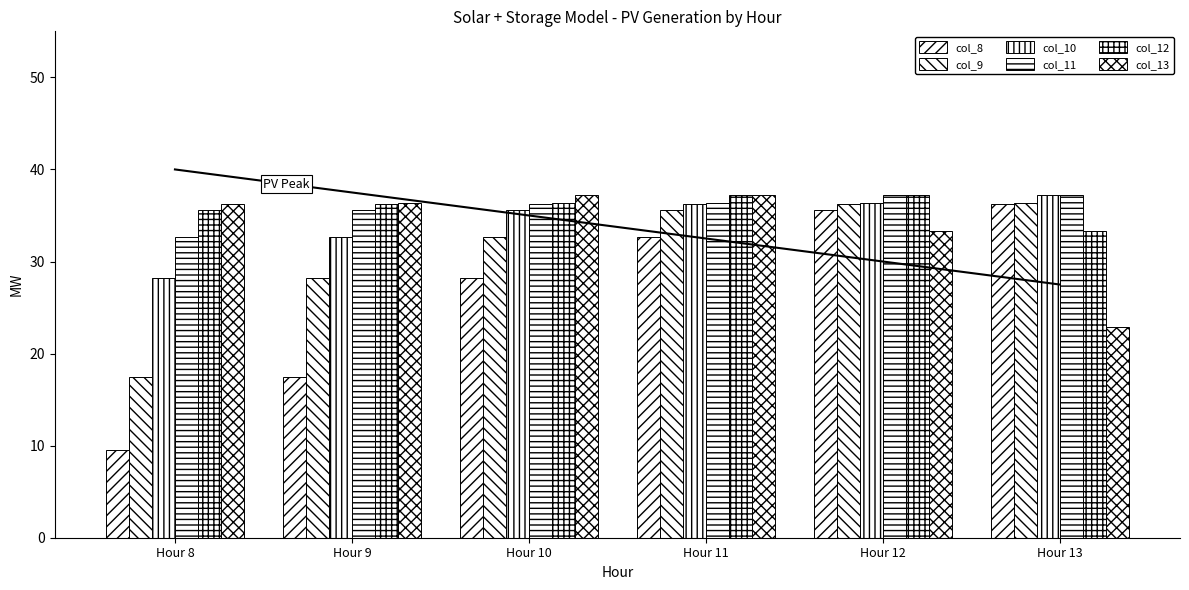

At how many categories does at least one series exceed 35?

6